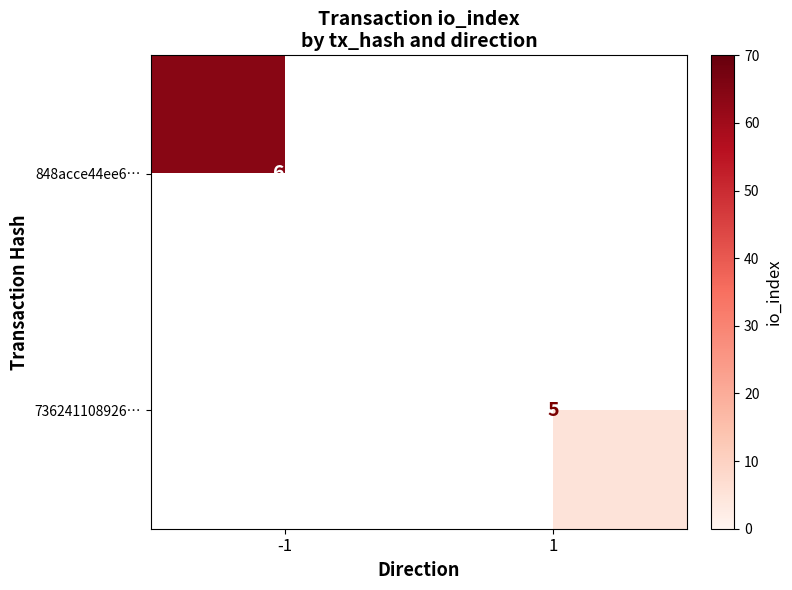

The value of 736241108926… at 1 is 5. True or false?

True